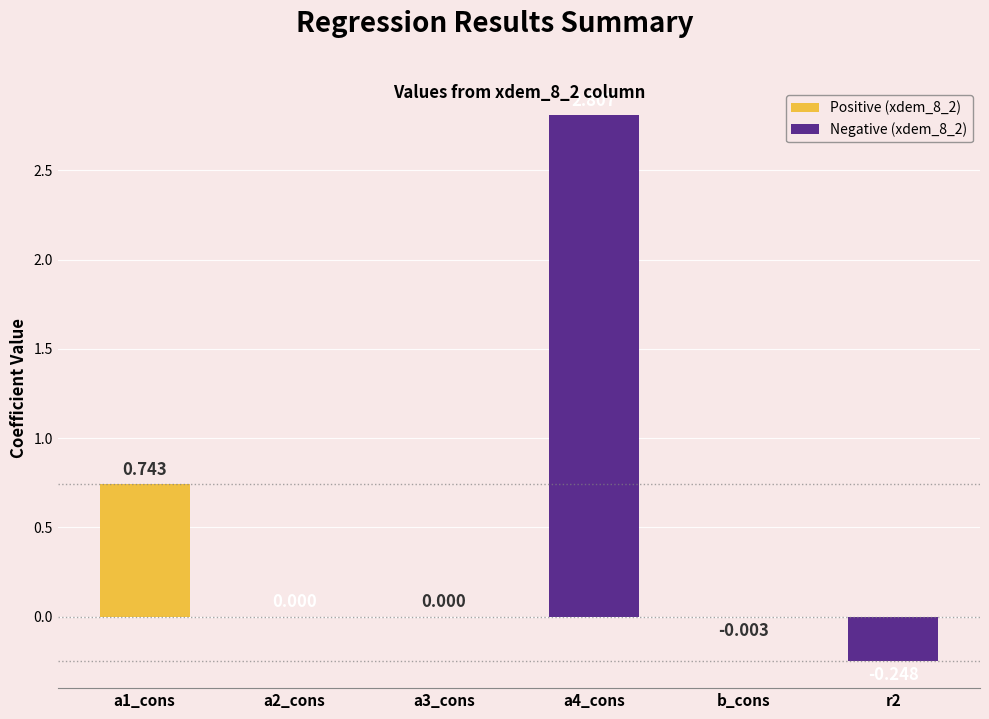

Between a2_cons and a3_cons, which is larger?

a2_cons